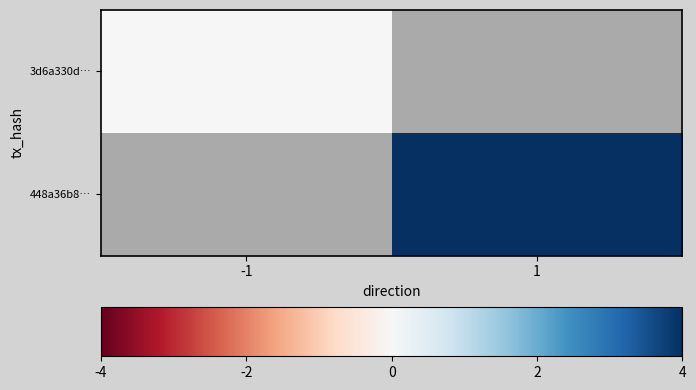

Which label corresponds to the smallest value in the chart?

-1